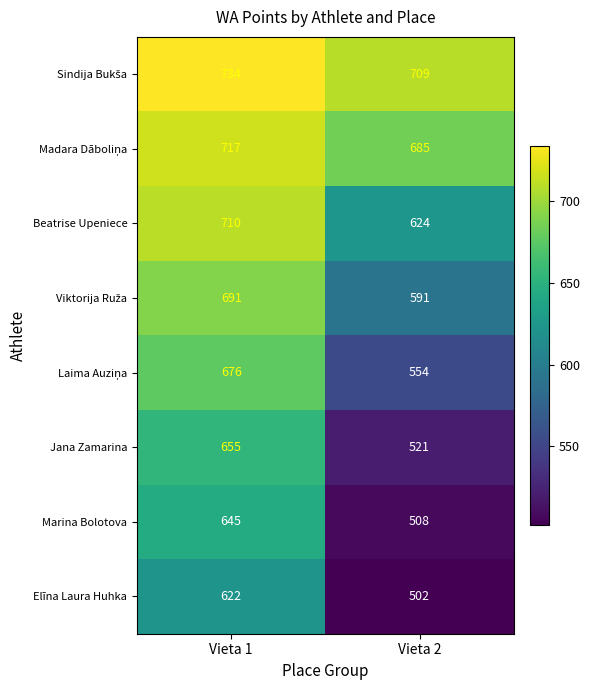

What is the lowest value of the Marina Bolotova series?

508